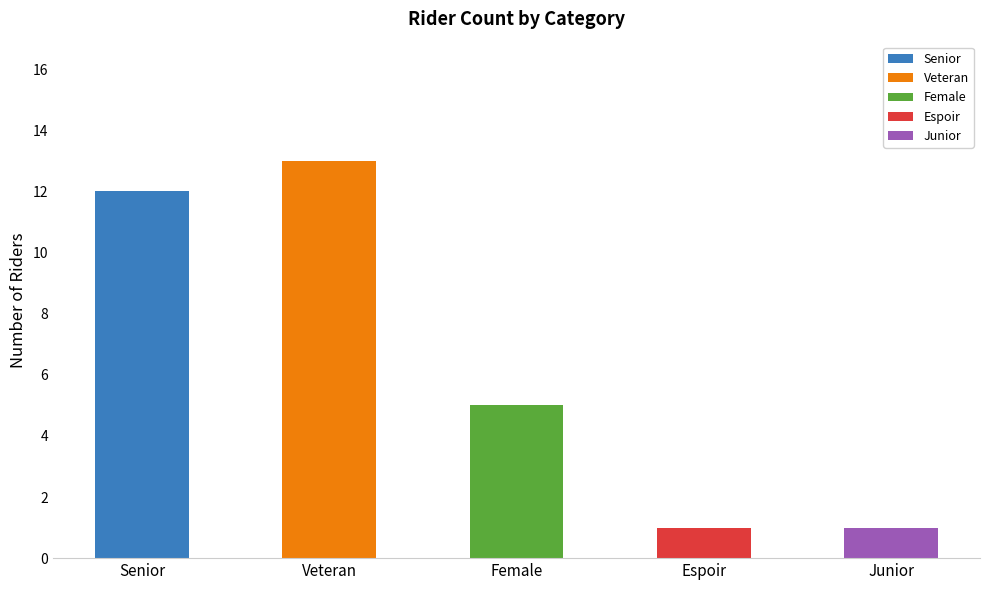

Are the bars horizontal?

No